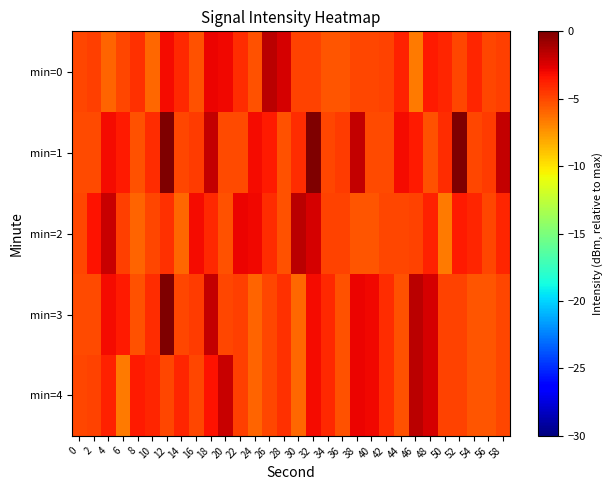

What is the smallest value displayed?

-6.6